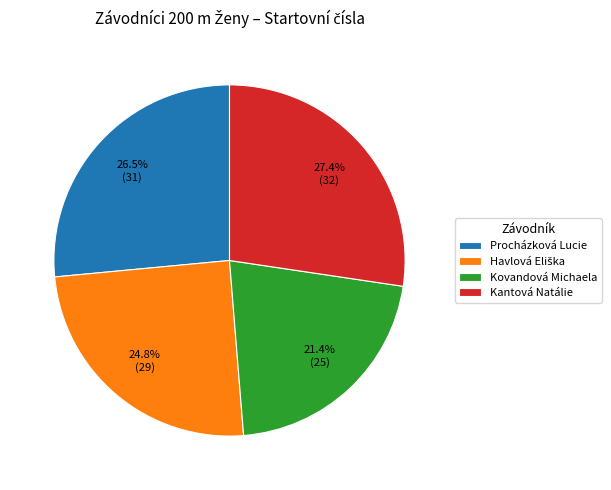

What is the largest slice in the pie chart?

Kantová Natálie